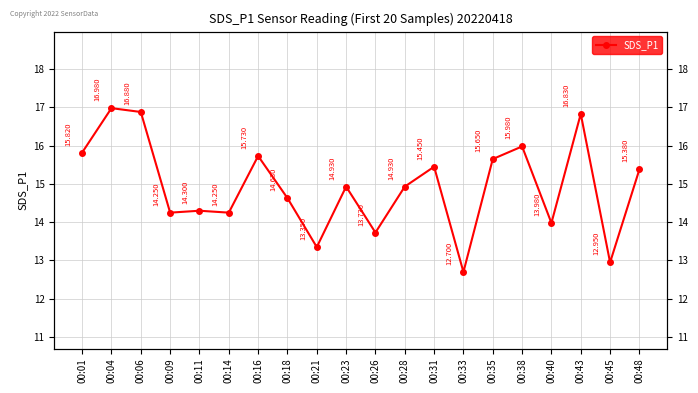

What is the greatest value displayed?

17.0